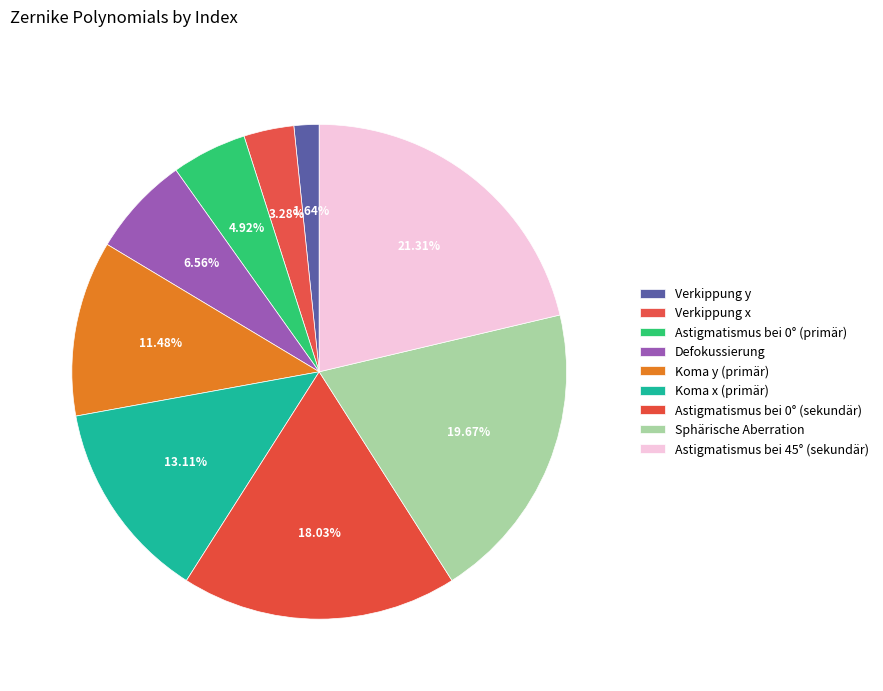

How many slices are in this pie chart?

9